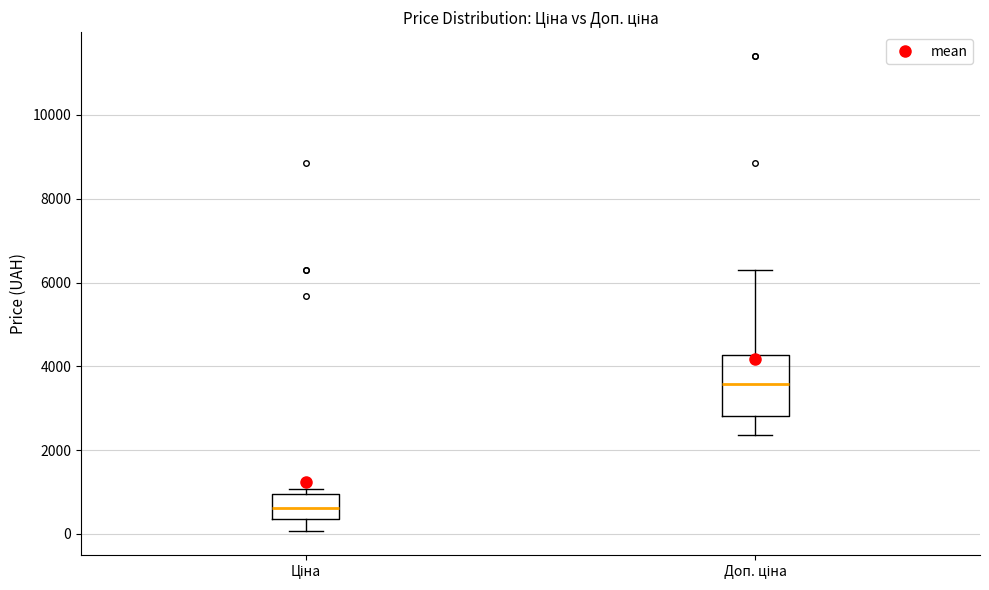

Which box has the highest median line?

Доп. ціна